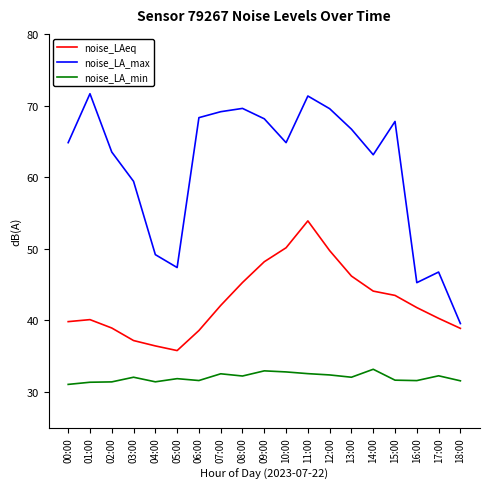

How many lines are shown in the chart?

3